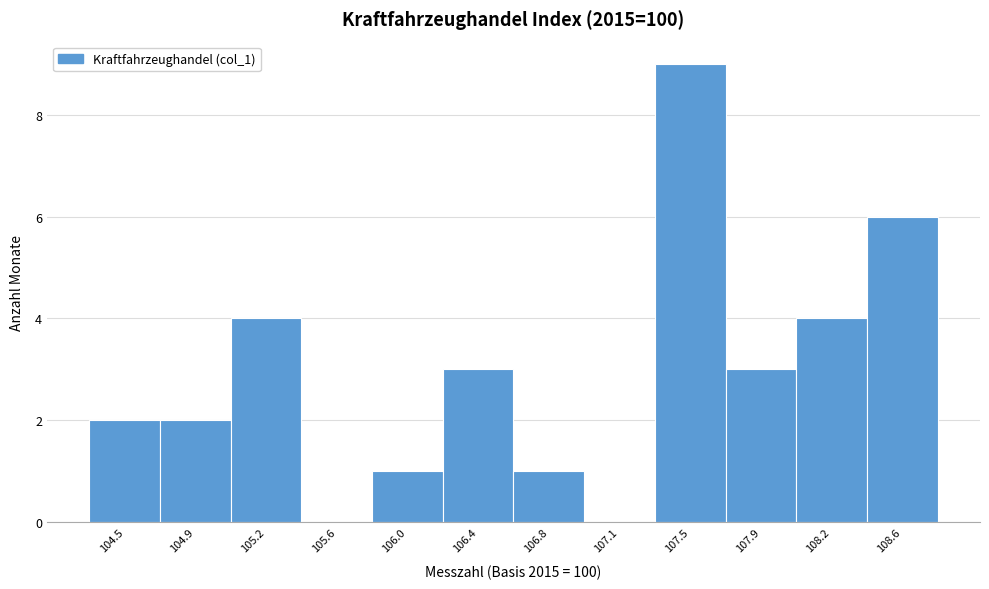

Reading right to left, extract all data points from this chart.

108.6=6	108.2=4	107.9=3	107.5=9	107.1=0	106.8=1	106.4=3	106.0=1	105.6=0	105.2=4	104.9=2	104.5=2